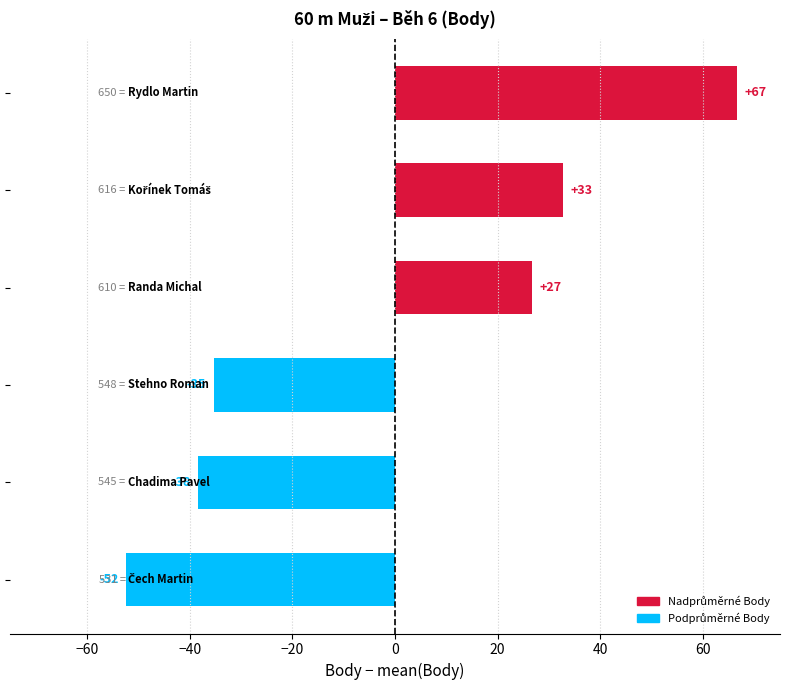

Are the bars horizontal?

Yes